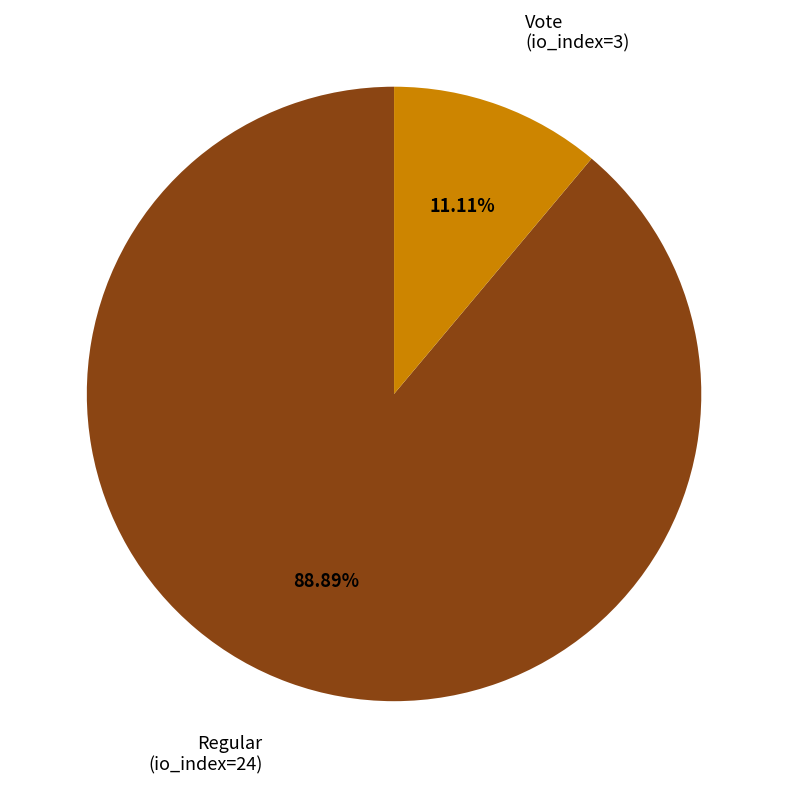

Is there a majority slice in this chart?

Yes